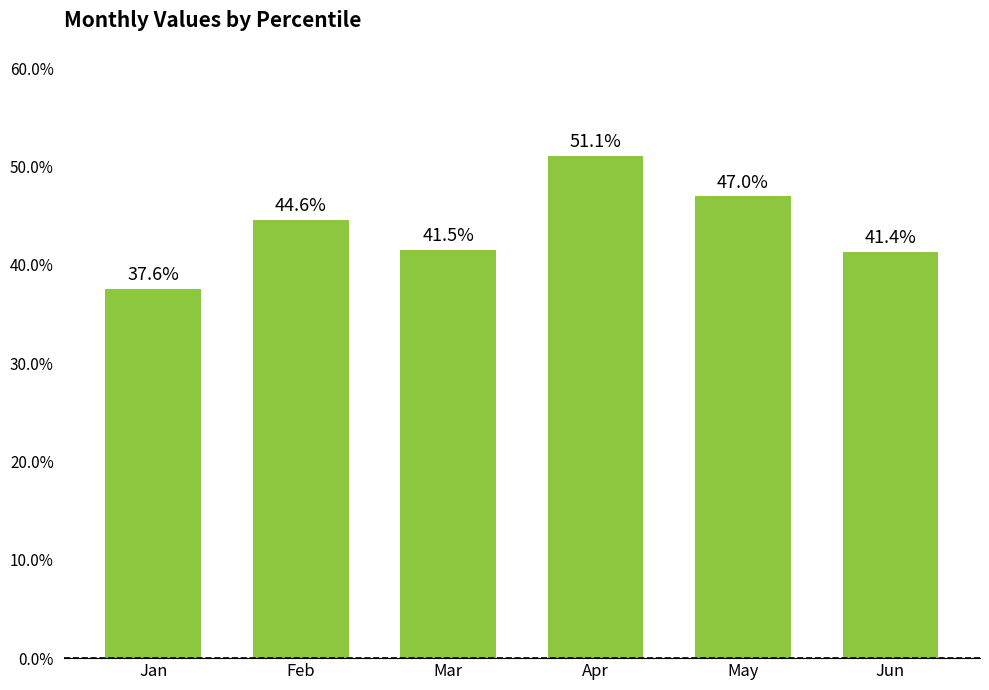

Reading left to right, transcribe all the data shown in this chart.

0.4	0.4	0.4	0.5	0.5	0.4